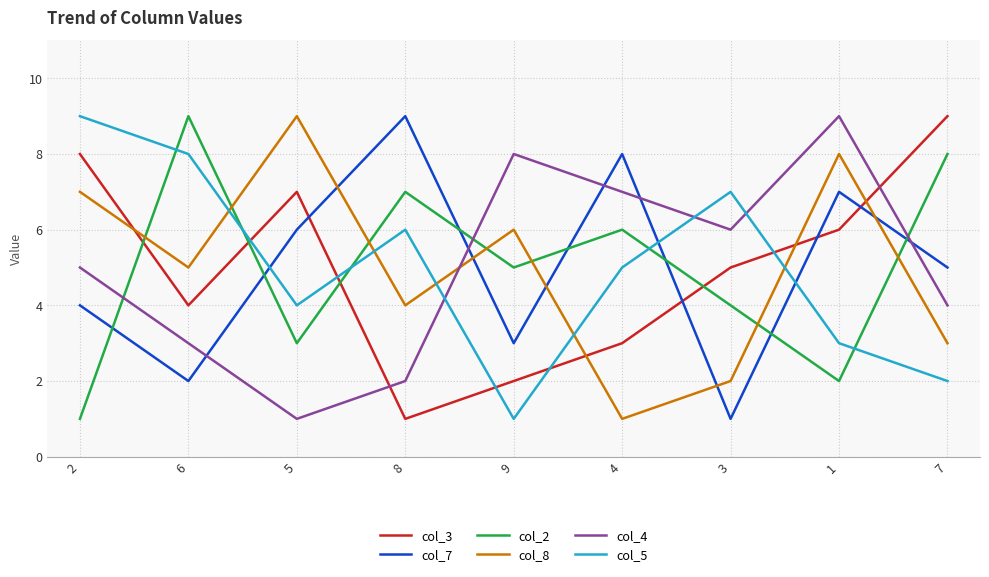

The value of col_2 at 1 is 0. True or false?

False